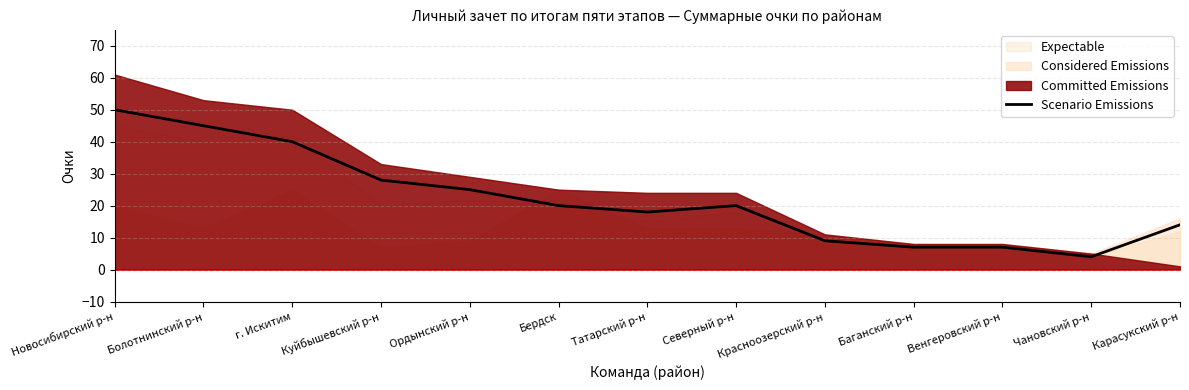

Reading left to right, extract all data points from this chart.

Новосибирский р-н=50	Болотнинский р-н=45	г. Искитим=40	Куйбышевский р-н=28	Ордынский р-н=25	Бердск=20	Татарский р-н=18	Северный р-н=20	Красноозерский р-н=9	Баганский р-н=7	Венгеровский р-н=7	Чановский р-н=4	Карасукский р-н=14